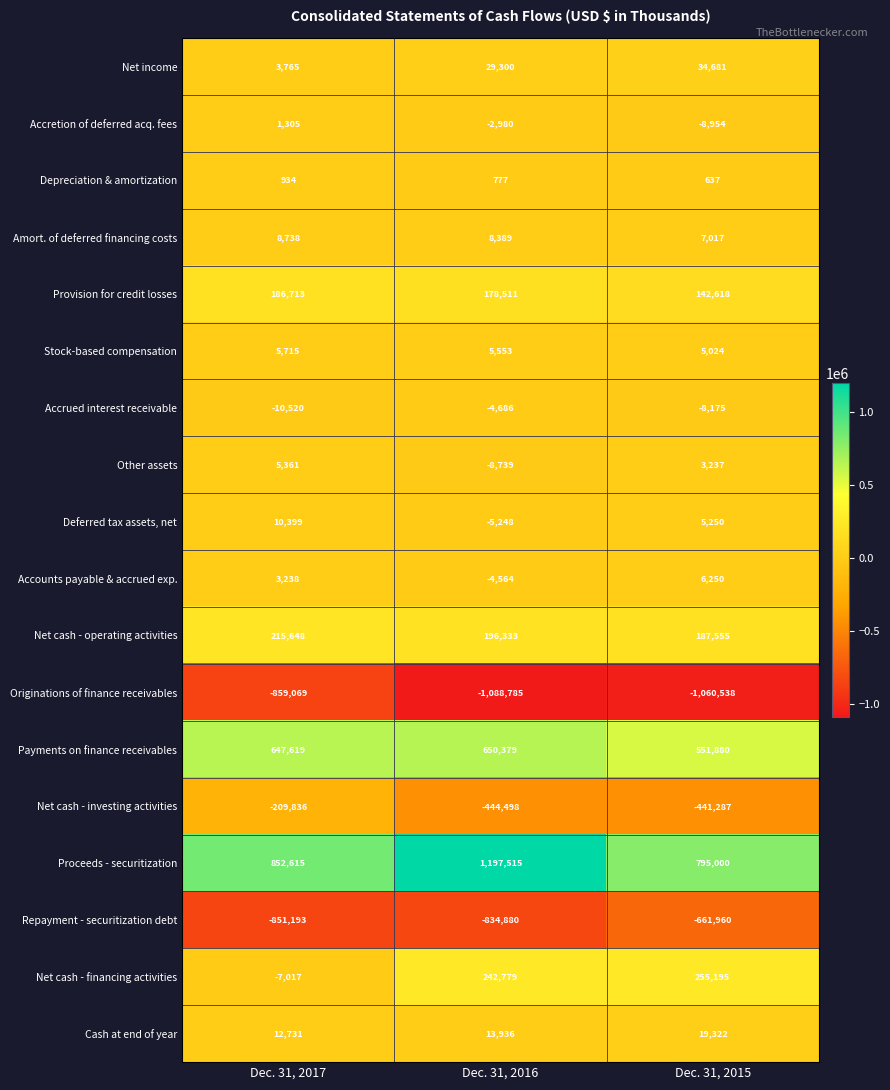

Where is Net cash - operating activities nearest to the value 201601?

Dec. 31, 2016